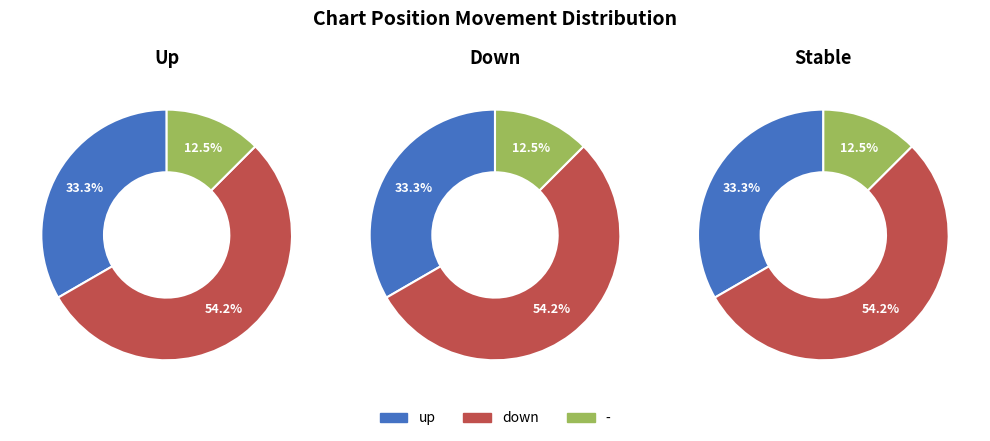

Is down the majority of the pie?

Yes